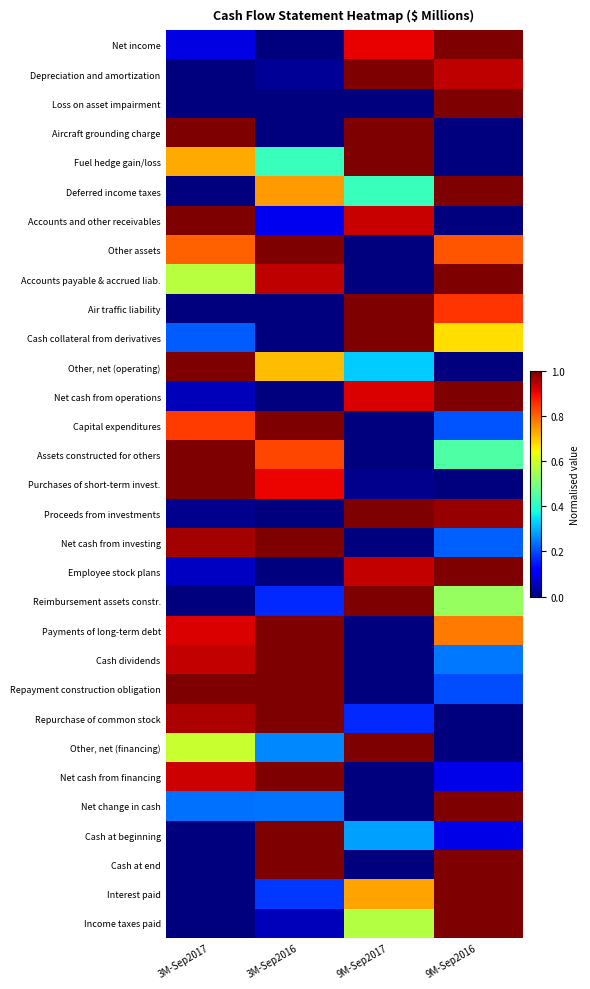

Which has a higher value, 3M-Sep2016 or 3M-Sep2017?

3M-Sep2017